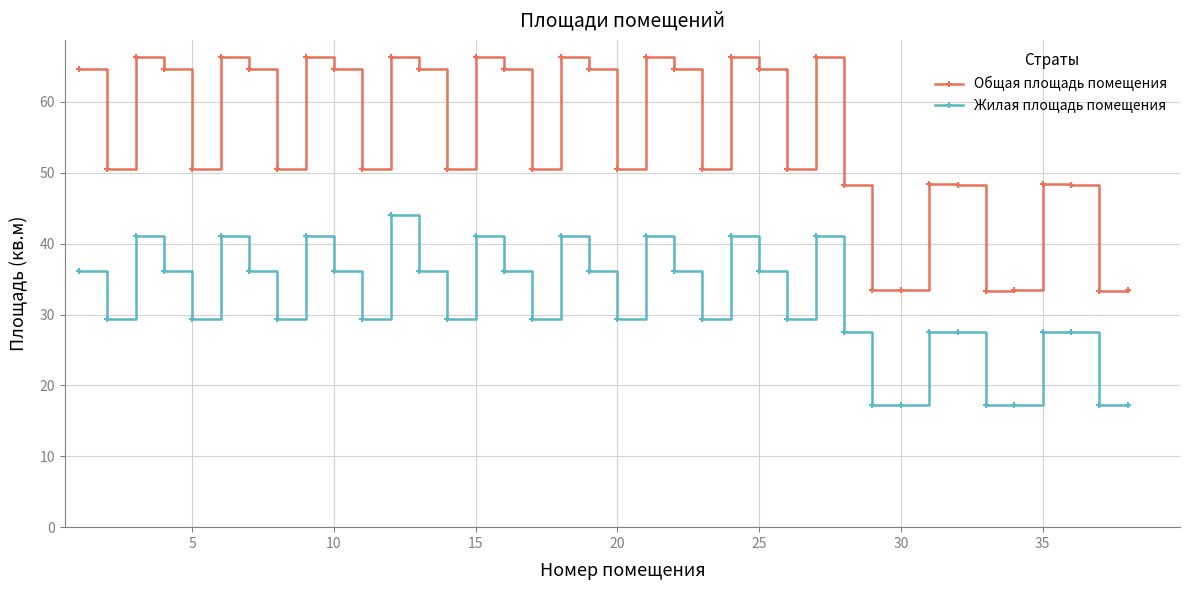

What is the minimum value shown in the chart?

17.2